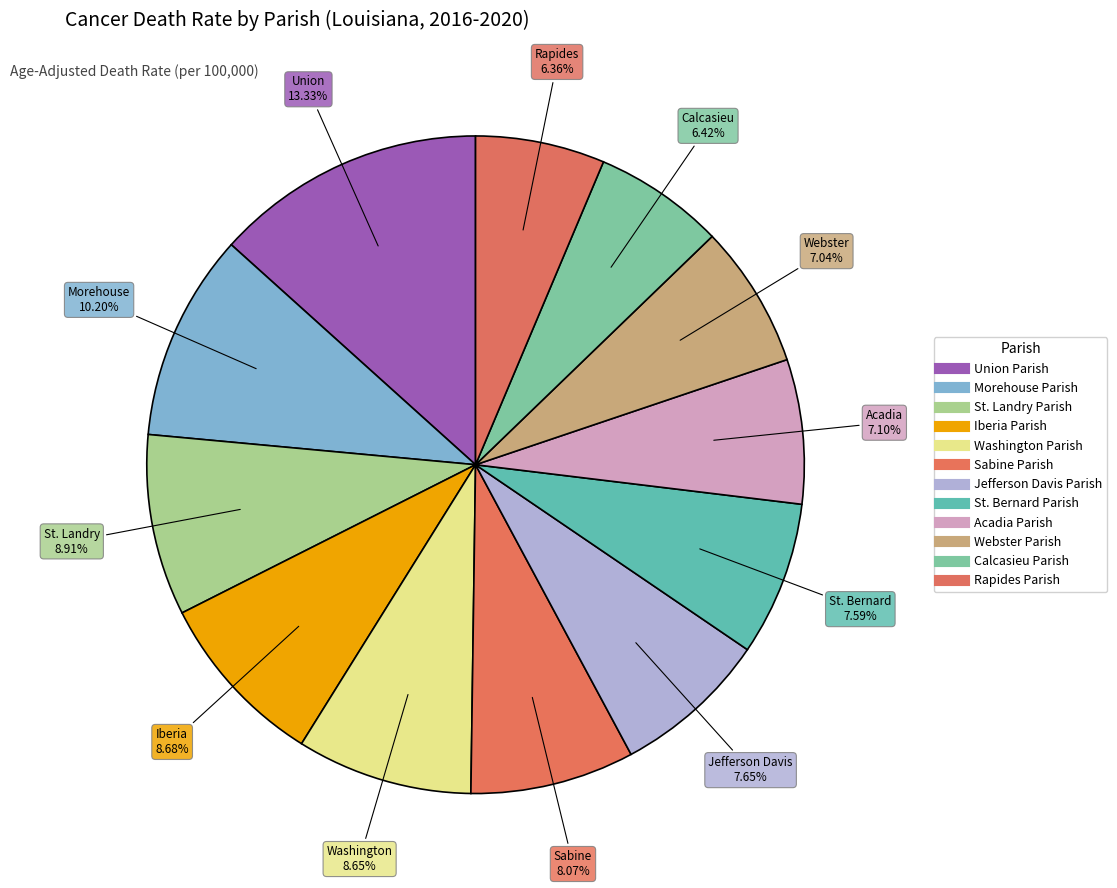

Does Sabine Parish represent more than half of the total?

No